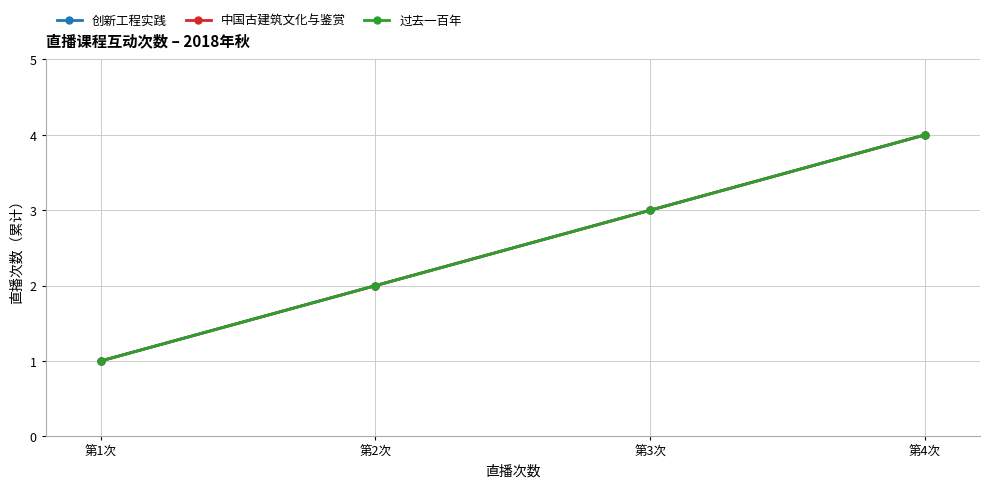

Does the chart have visible grid lines?

Yes